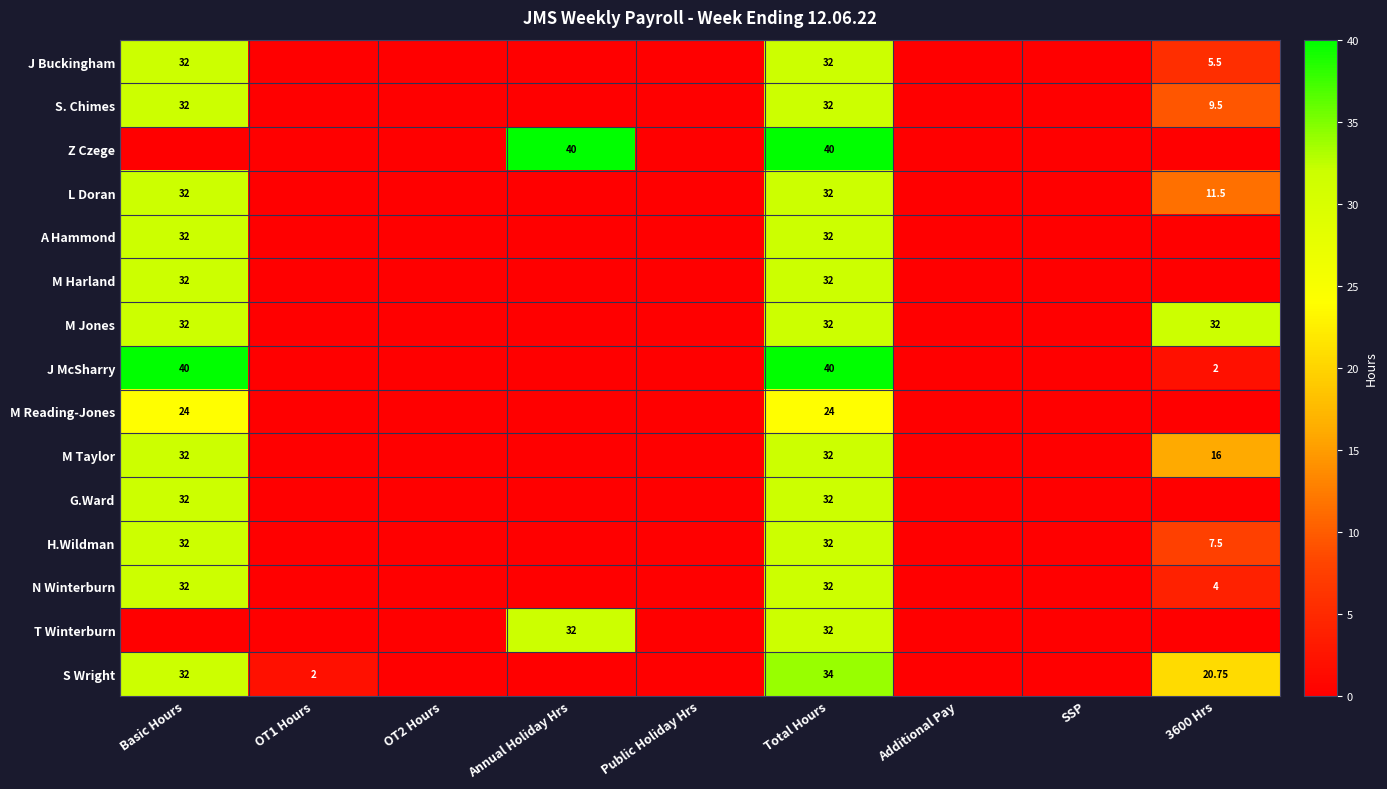

Rank the series at SSP from highest to lowest value.

J Buckingham, S. Chimes, Z Czege, L Doran, A Hammond, M Harland, M Jones, J McSharry, M Reading-Jones, M Taylor, G.Ward, H.Wildman, N Winterburn, T Winterburn, S Wright